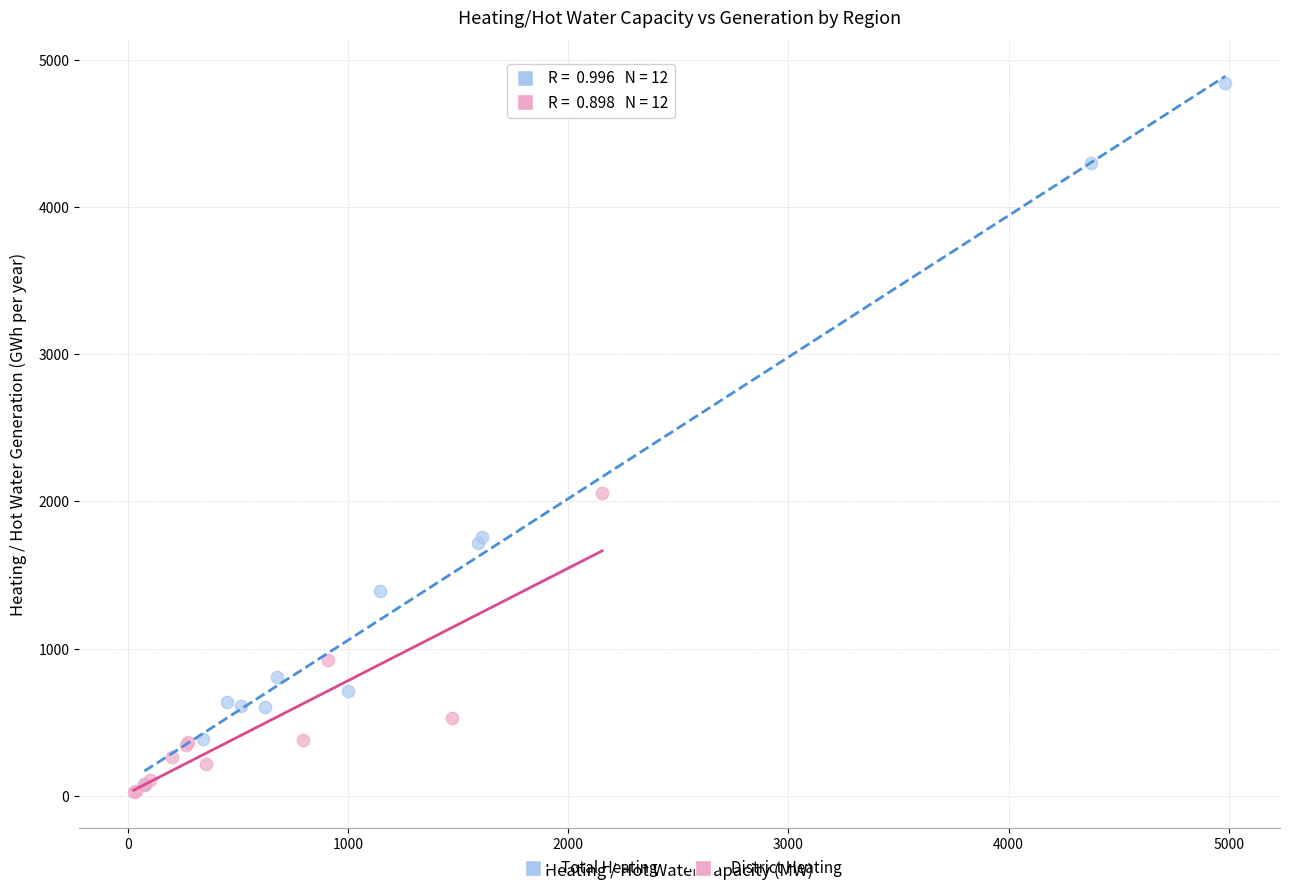

Which series has the largest Y range (max minus min)?

Total Heating